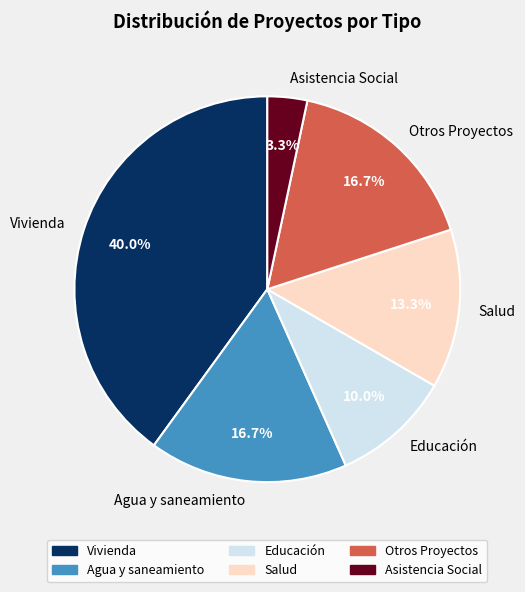

What percentage is NOT represented by Educación?

90.0%